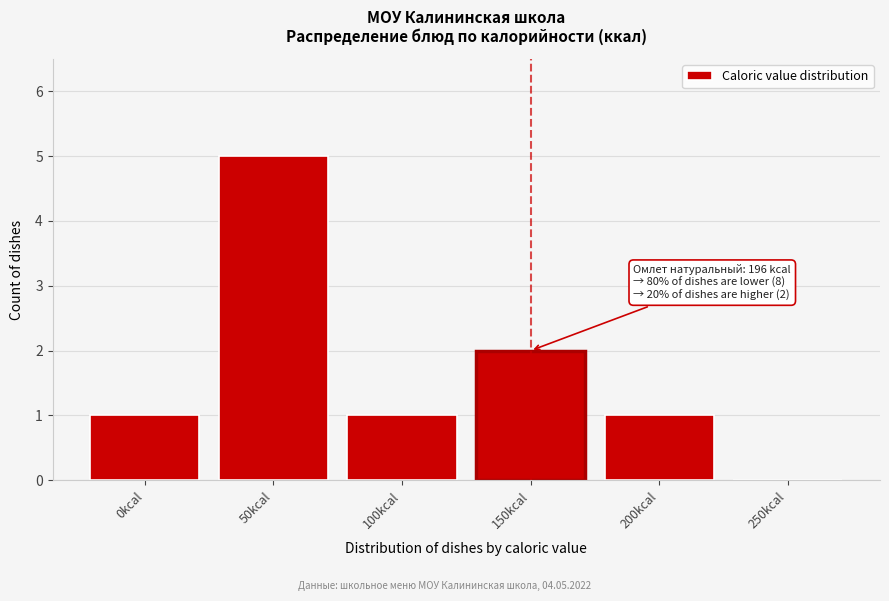

Reading left to right, what are all the values shown in this chart?

0kcal=1	50kcal=5	100kcal=1	150kcal=2	200kcal=1	250kcal=0